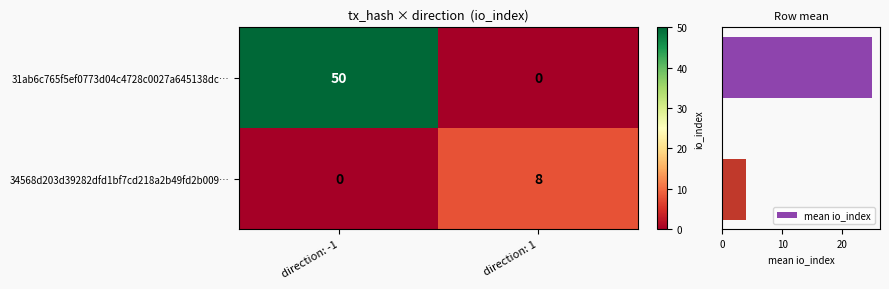

At which label does 34568d203d39282dfd1bf7cd218a2b49fd2b009… reach its peak?

direction: 1